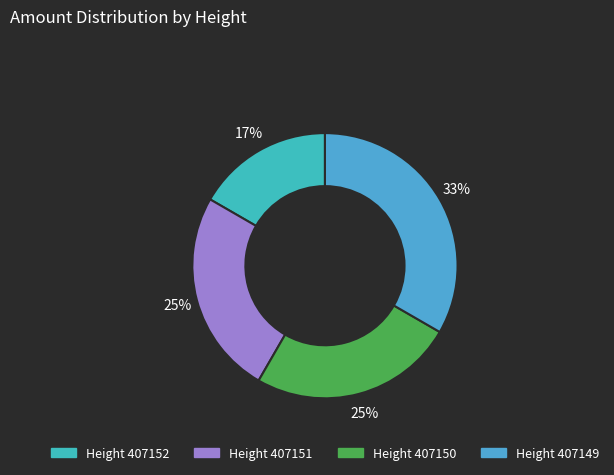

Is there a majority slice in this chart?

No